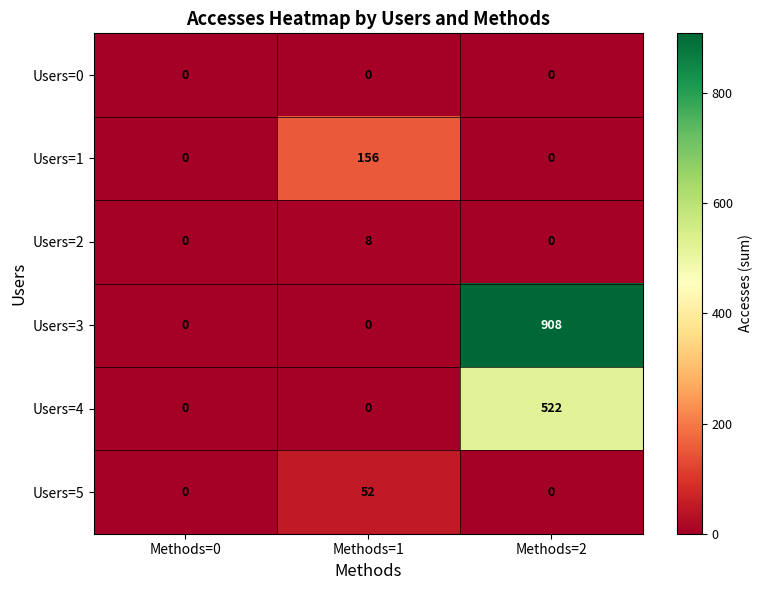

Which series changed the most between Methods=1 and Methods=2?

Users=3